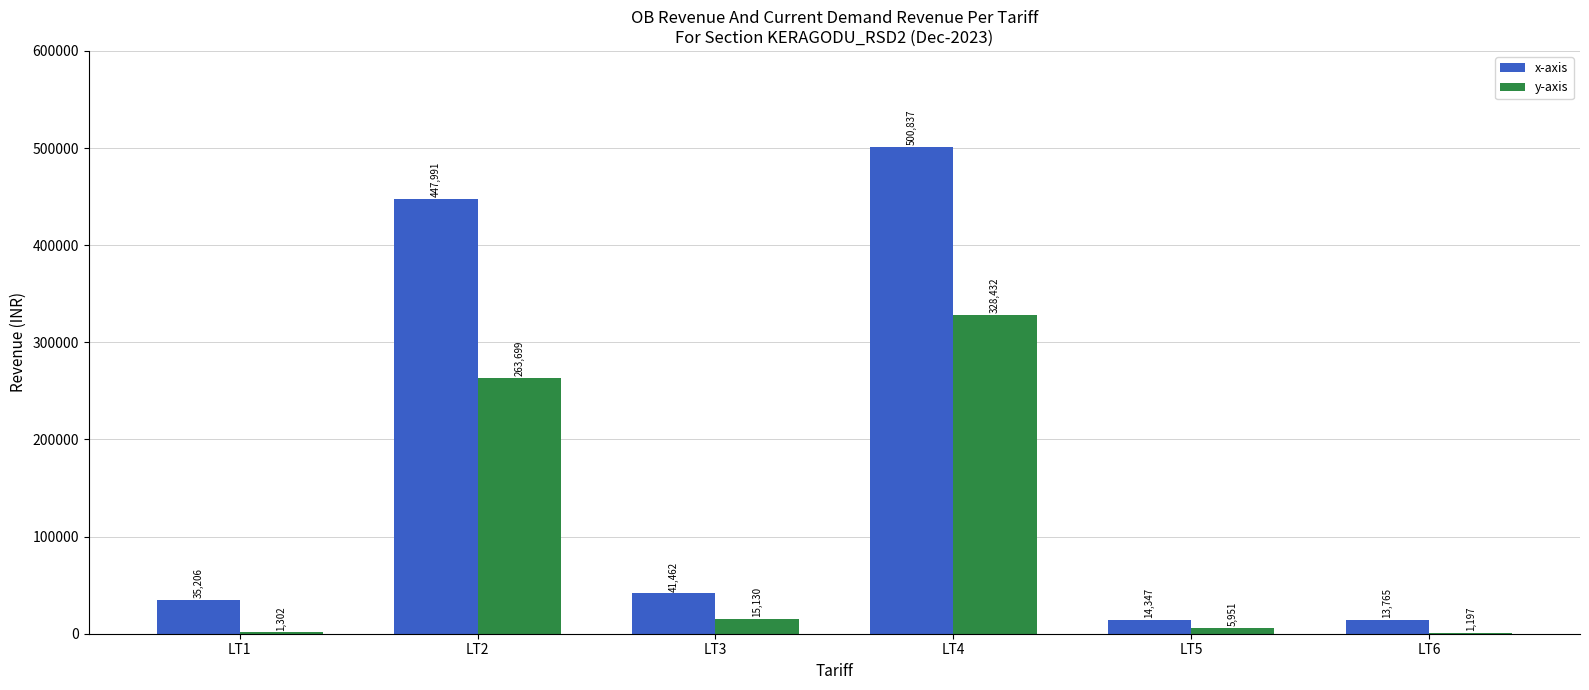

What is the greatest value displayed?

500836.7